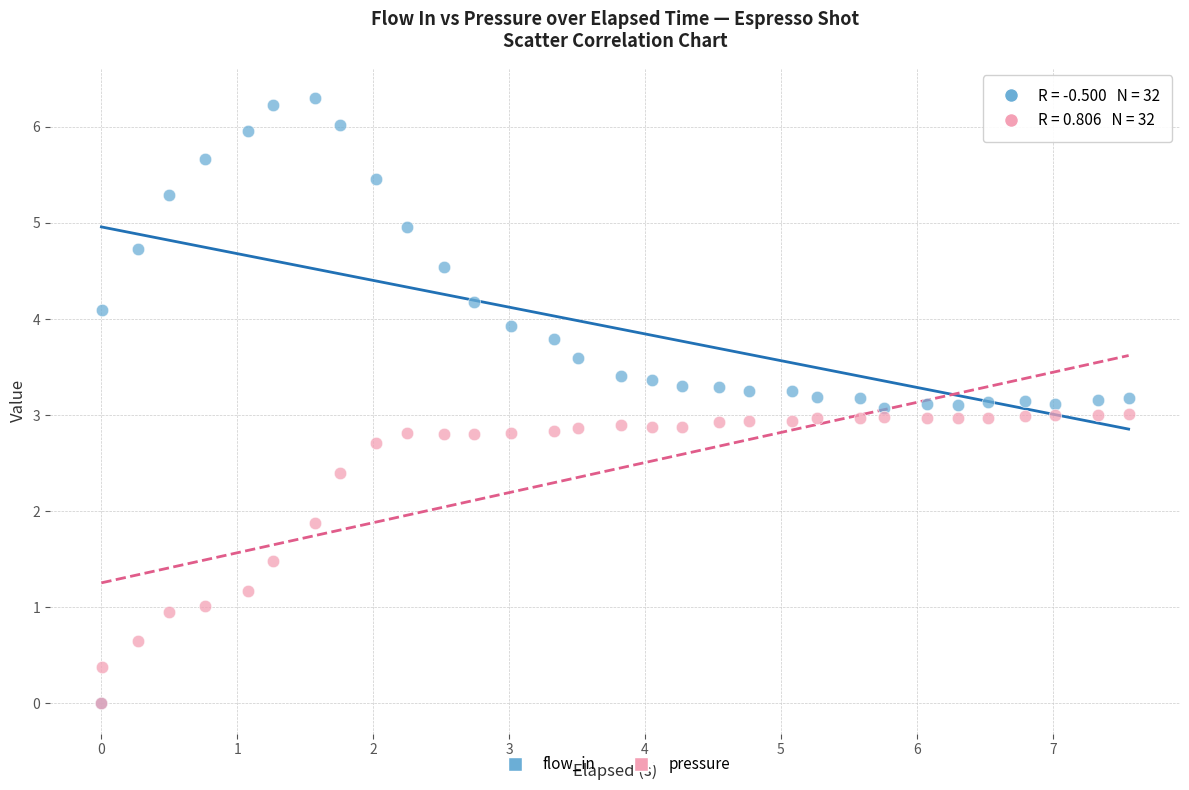

Which series contains the highest Y value?

flow_in